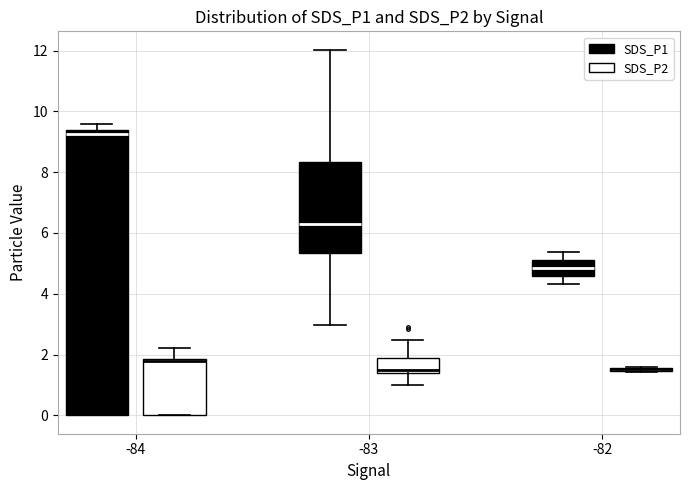

Where is the lower edge of the box for -84 (SDS_P2) on the y-axis? The values are not printed on the chart, so give them approximately, as read against the axis.

0.0